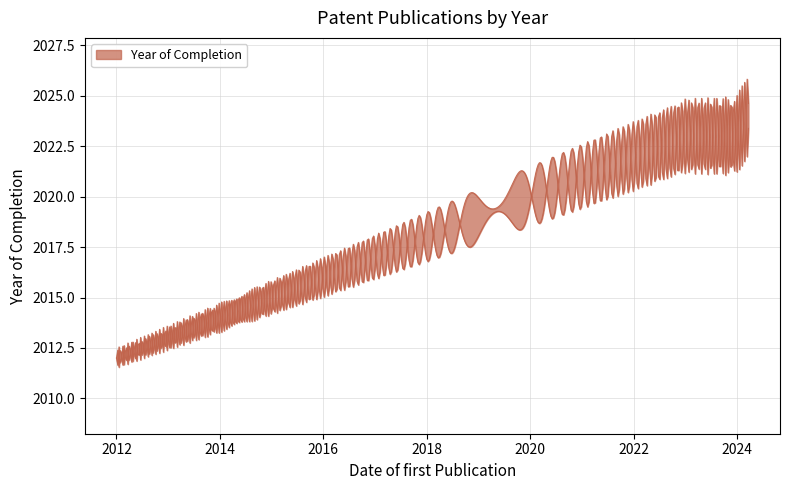

What is the minimum value shown in the chart?

2012